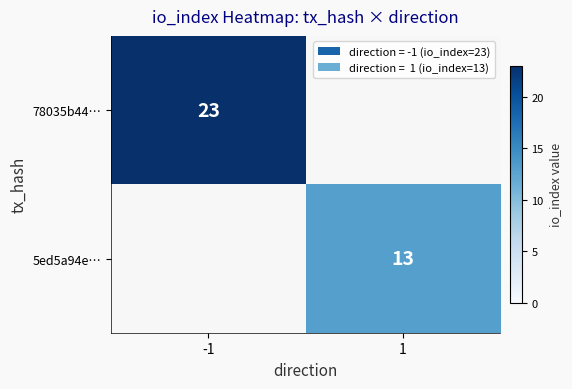

True or false: 5ed5a94e… has a value of 13 at 1.

True